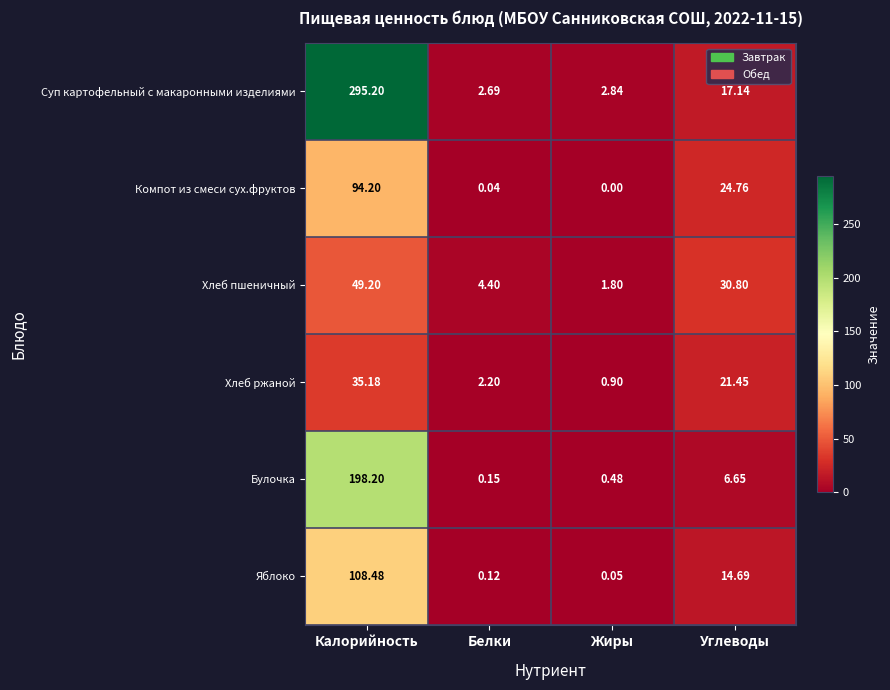

At Калорийность, list the series in order from largest to smallest.

Суп картофельный с макаронными изделиями, Булочка, Яблоко, Компот из смеси сух.фруктов, Хлеб пшеничный, Хлеб ржаной